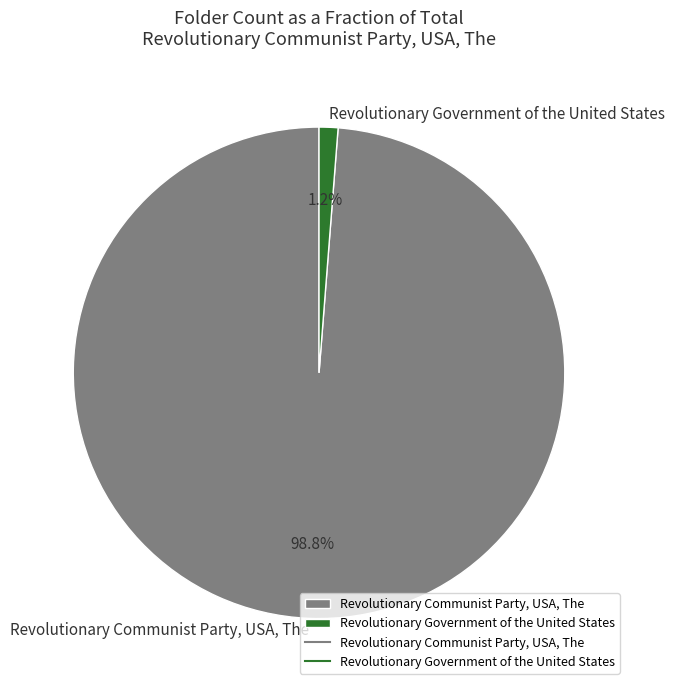

True or false: Revolutionary Communist Party, USA, The accounts for 89% of the total.

False